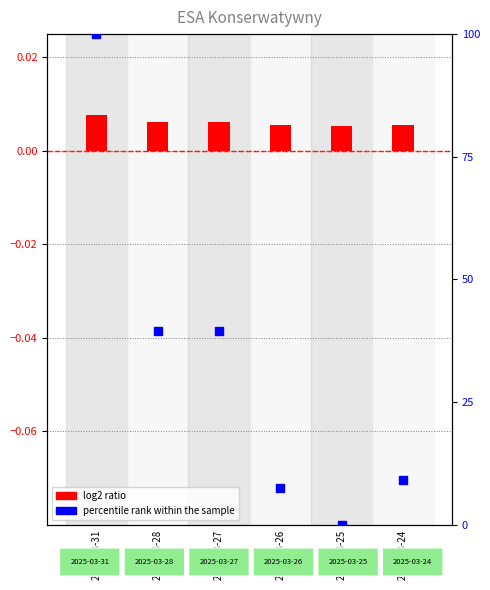

What is the total value across all series at 2025-03-31?

100.0